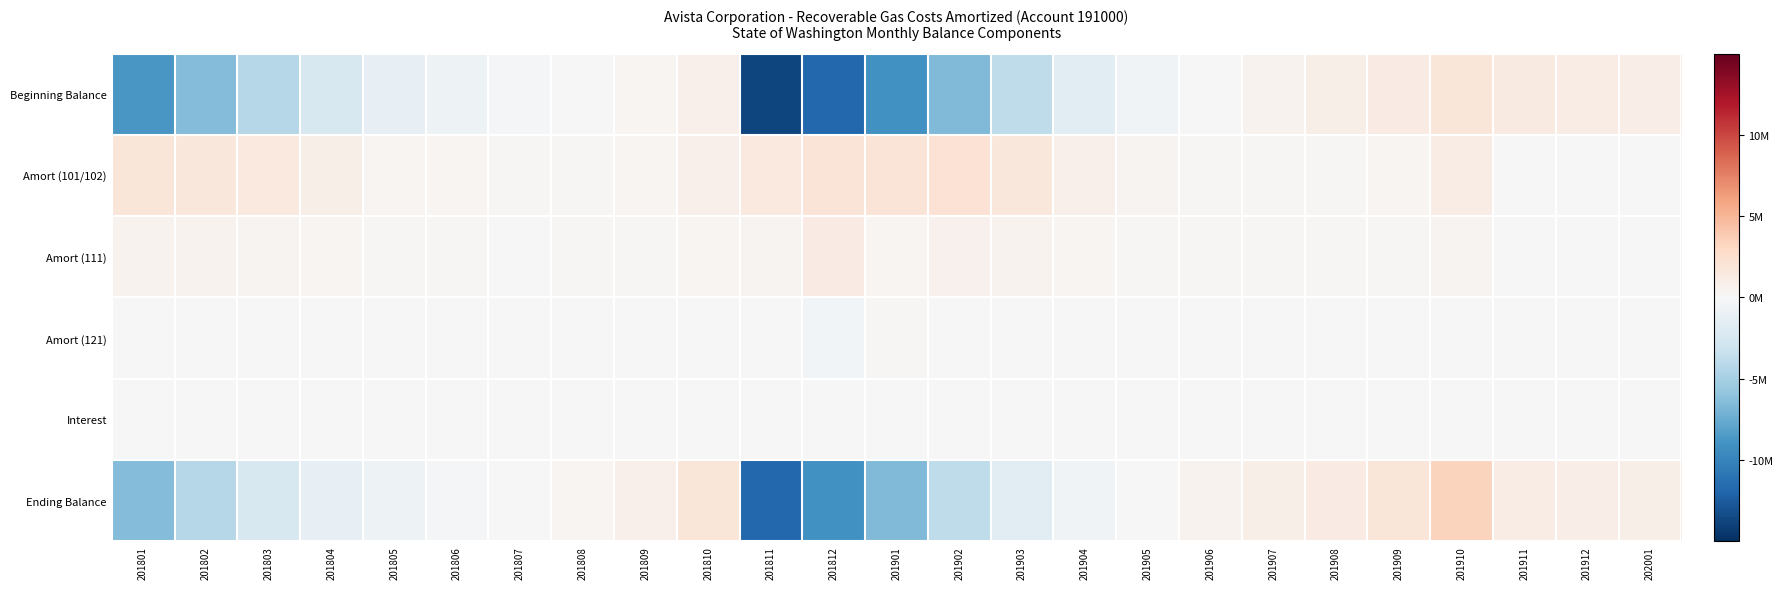

What is the difference between the highest and lowest values at 201909?

1767978.9